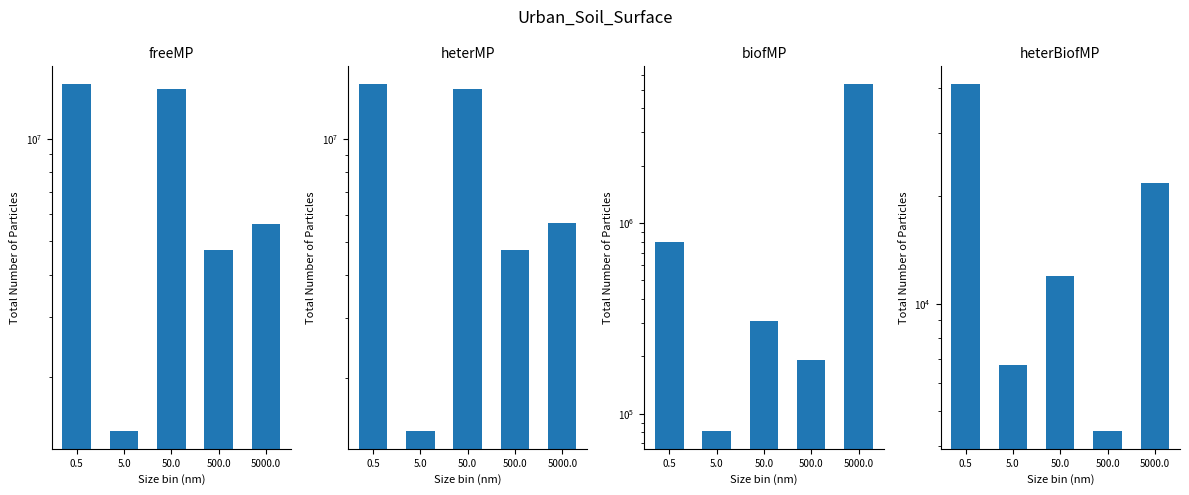

What are all the series names shown in the legend?

col_2, col_3, col_4, col_5